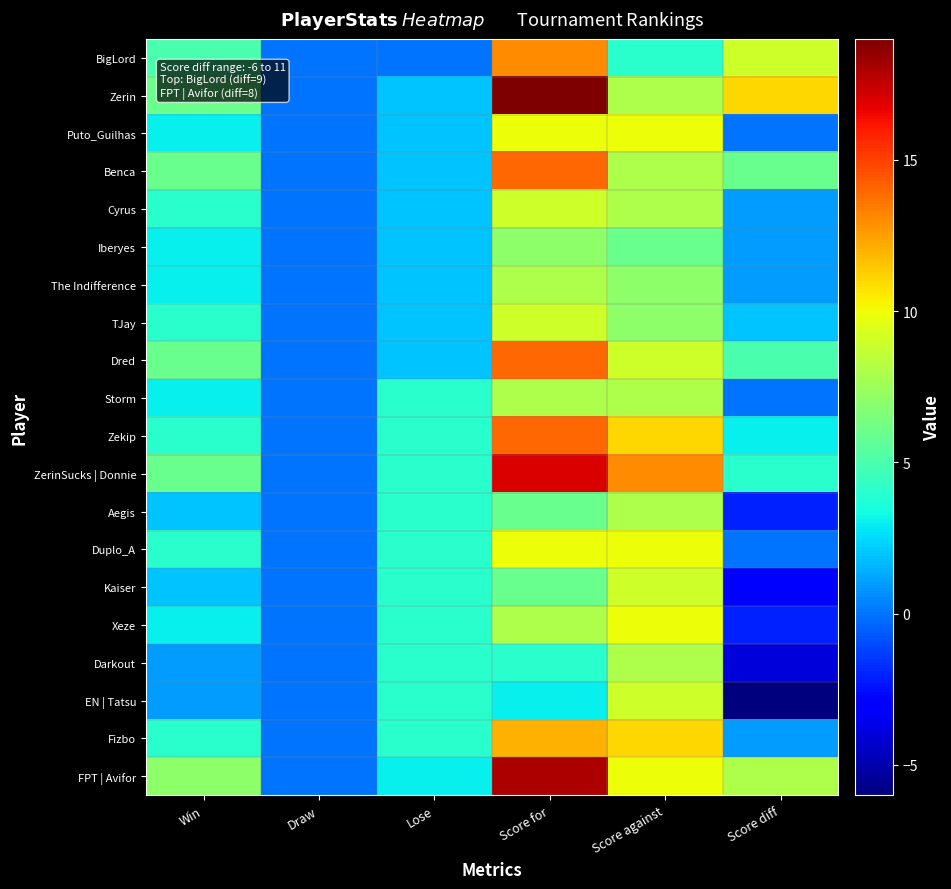

Which series has the largest total across all categories?

Zerin